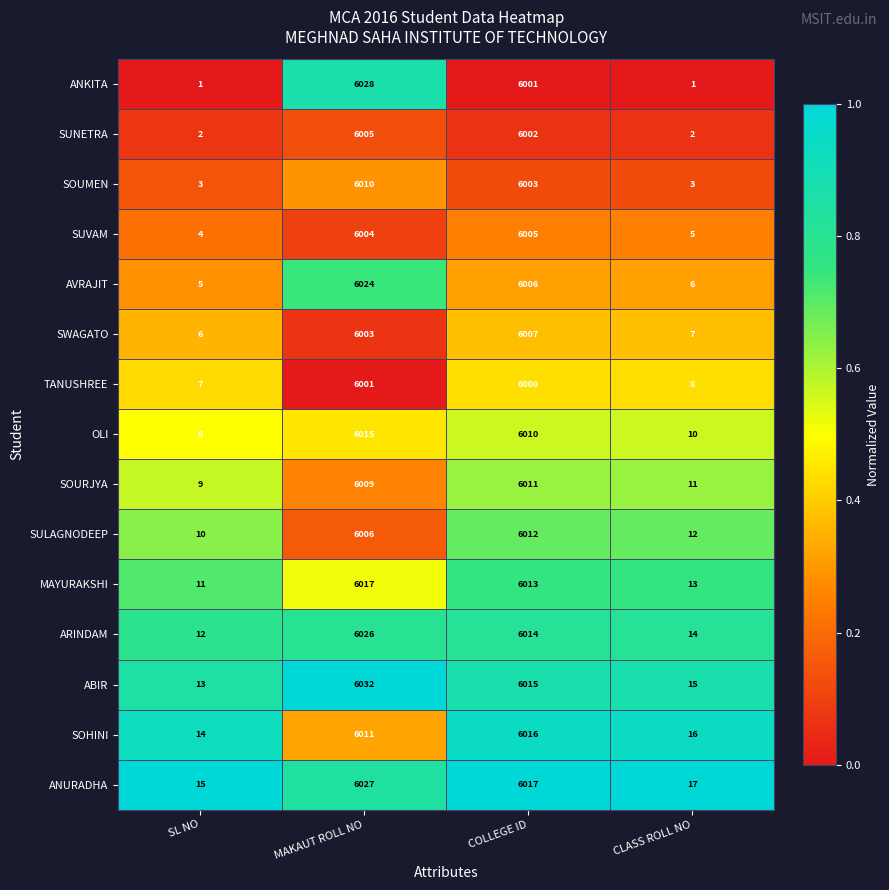

Where is OLI nearest to the value 3011?

COLLEGE ID